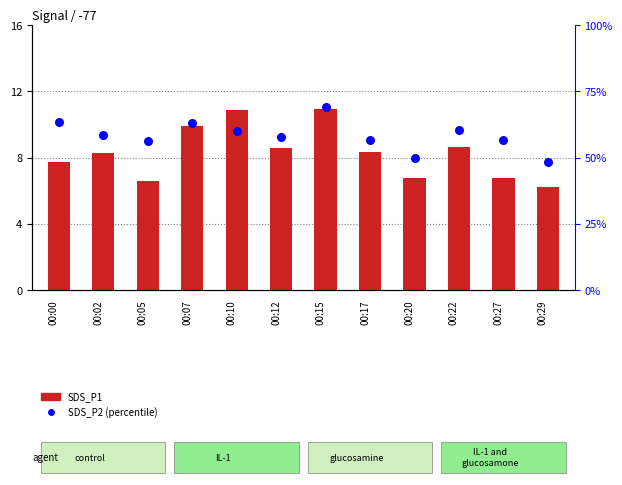

Which series has the largest total across all categories?

SDS_P2